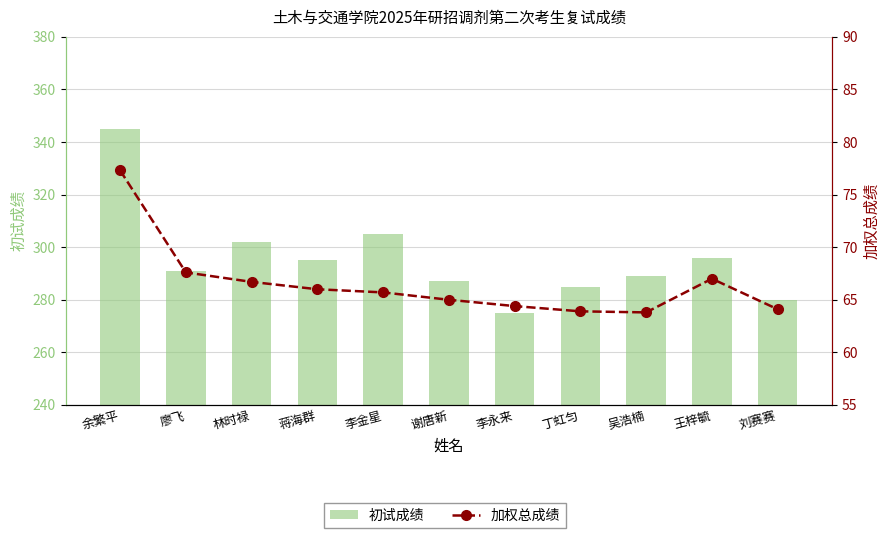

How many groups of bars are there?

11